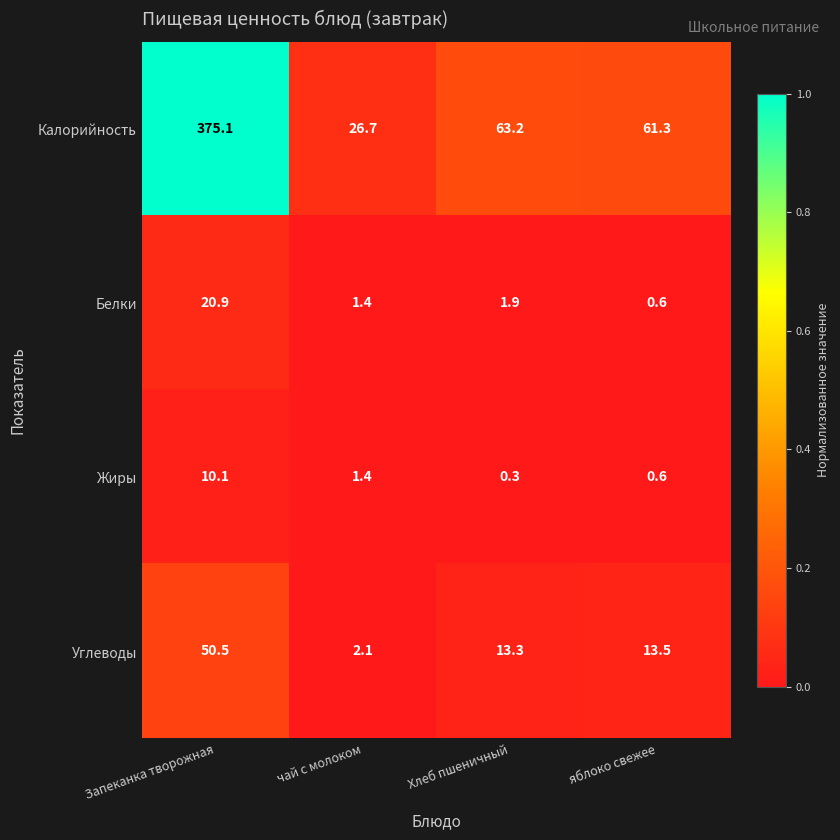

Reading left to right, what are all the values shown in this chart?

Калорийность: 375.1	26.7	63.2	61.3
Белки: 20.9	1.4	1.9	0.6
Жиры: 10.1	1.4	0.3	0.6
Углеводы: 50.5	2.1	13.3	13.5